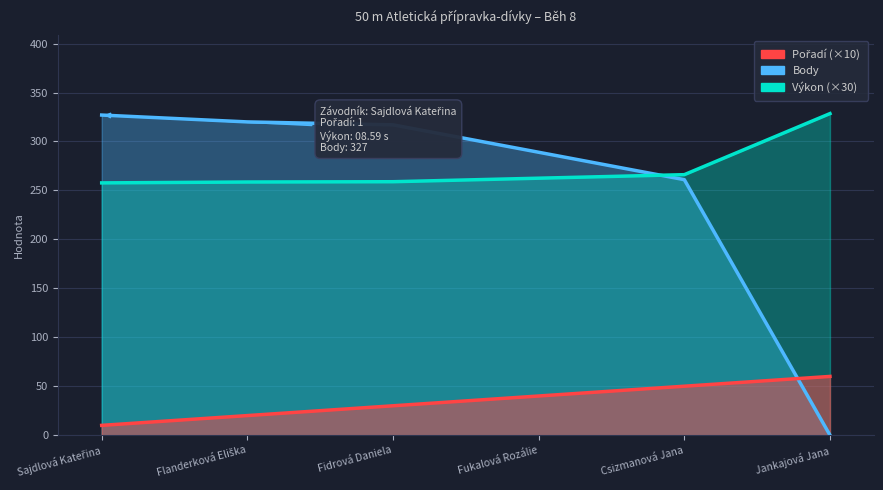

True or false: Výkon and Pořadí intersect in this chart.

False